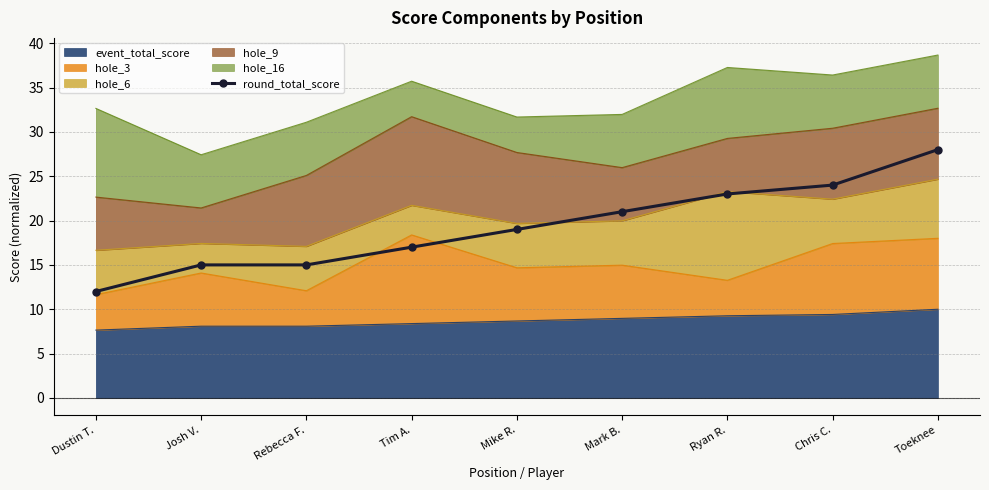

Which has a higher value, Dustin T. or Mike R.?

Mike R.